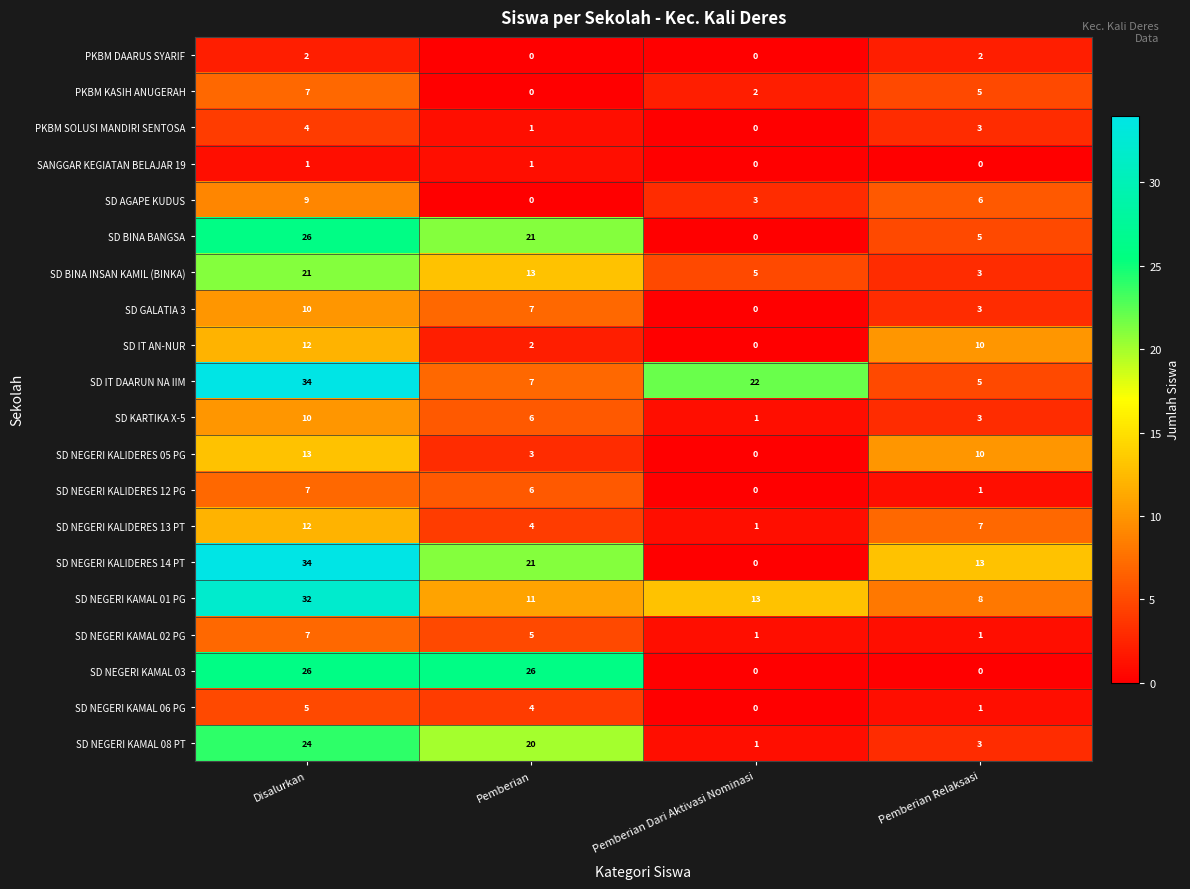

What is the difference between the maximum and minimum values in the SD NEGERI KALIDERES 14 PT series?

34